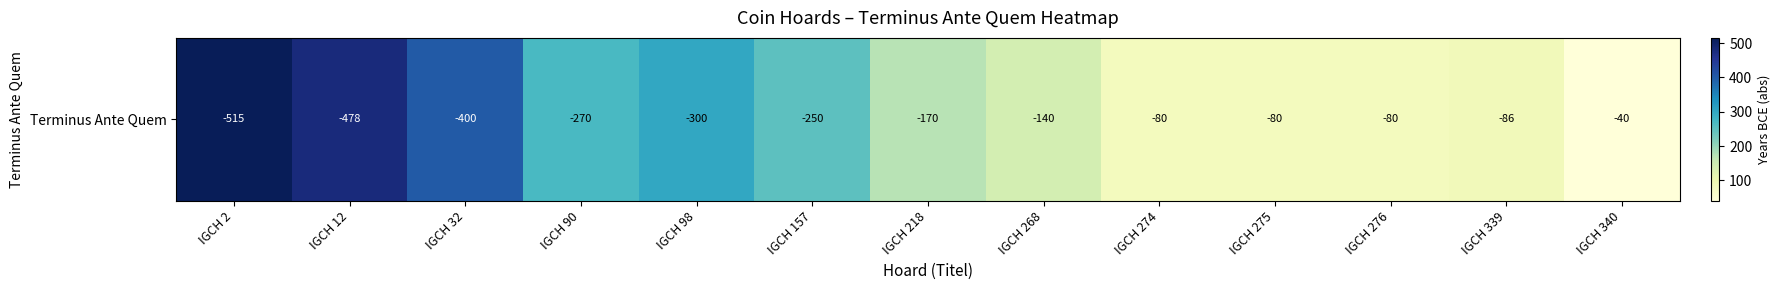

Reading left to right, extract all data points from this chart.

515	478	400	270	300	250	170	140	80	80	80	86	40